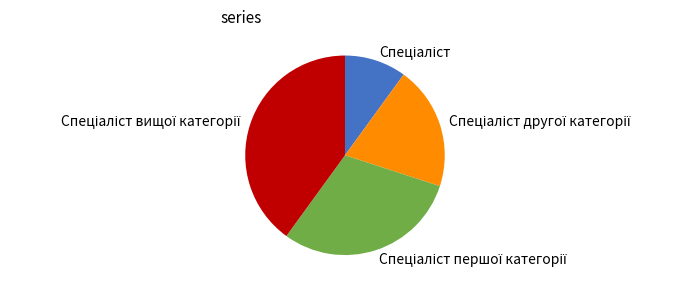

Is there any slice that represents more than half of the pie?

No